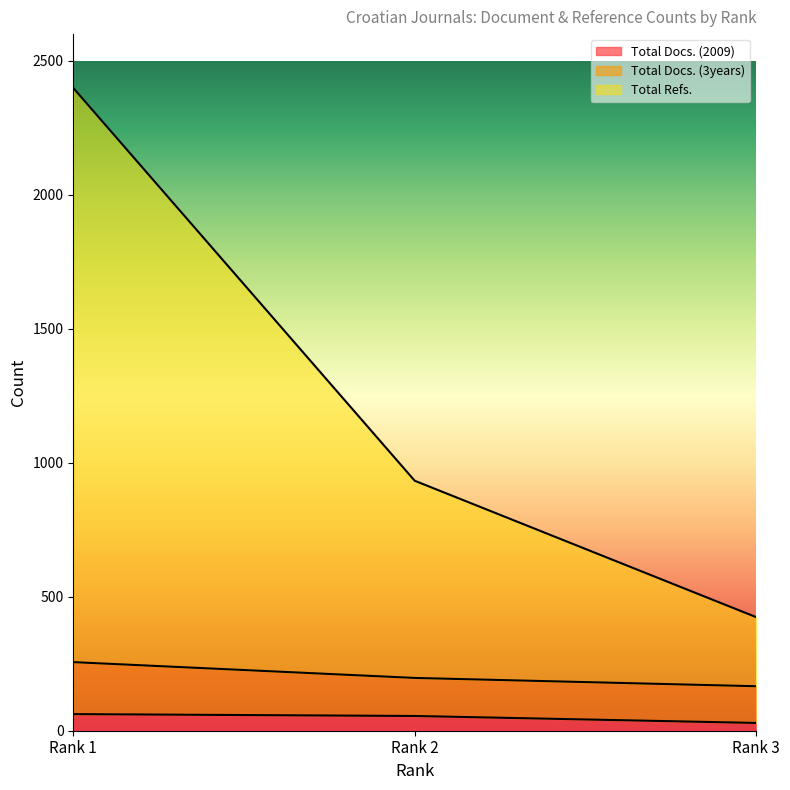

Rank the categories by Total Docs. (2009) value from highest to lowest.

Rank 1, Rank 2, Rank 3